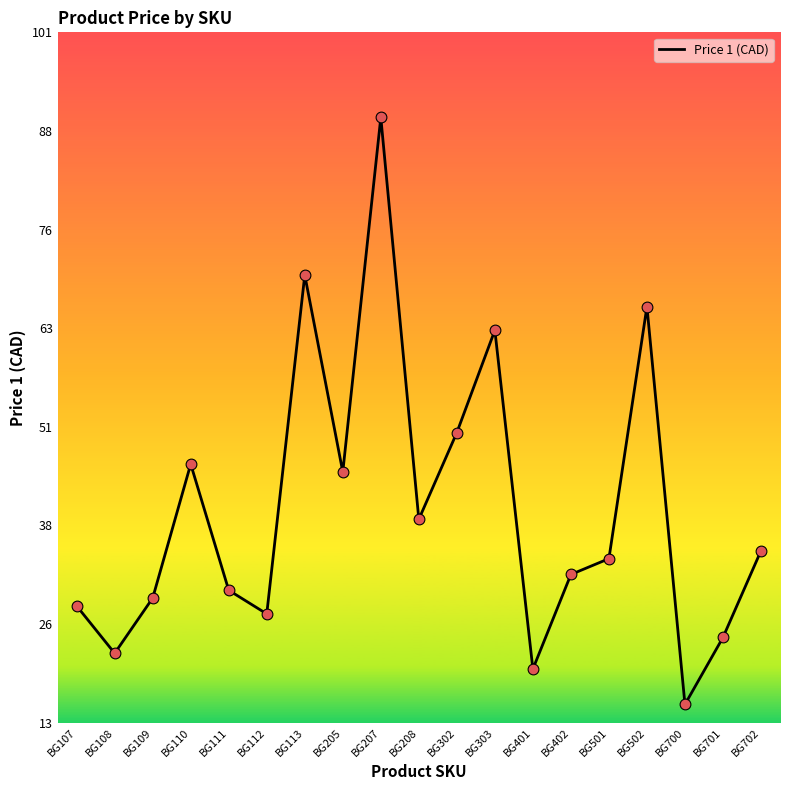

What is the ratio of the value at BG113 to the value at BG401?

3.5